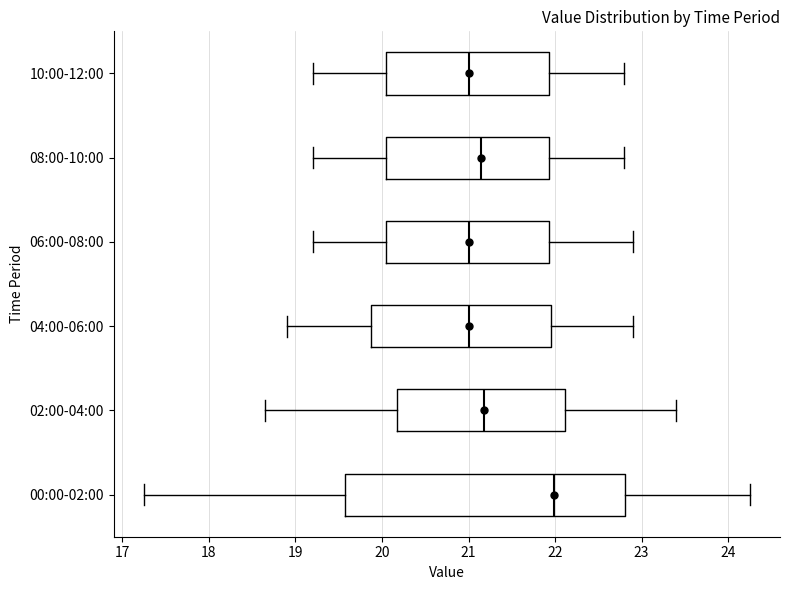

Where does the left whisker of the box for 06:00-08:00 end on the x-axis? The values are not printed on the chart, so give them approximately, as read against the axis.

19.2